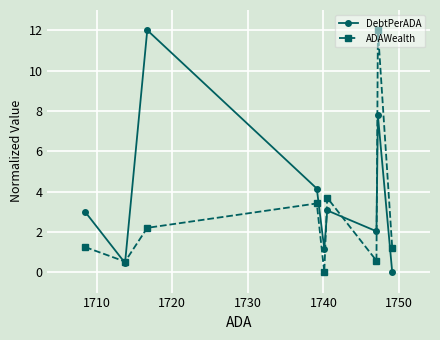

True or false: DebtPerADA has more than 2 interior local peaks.

True